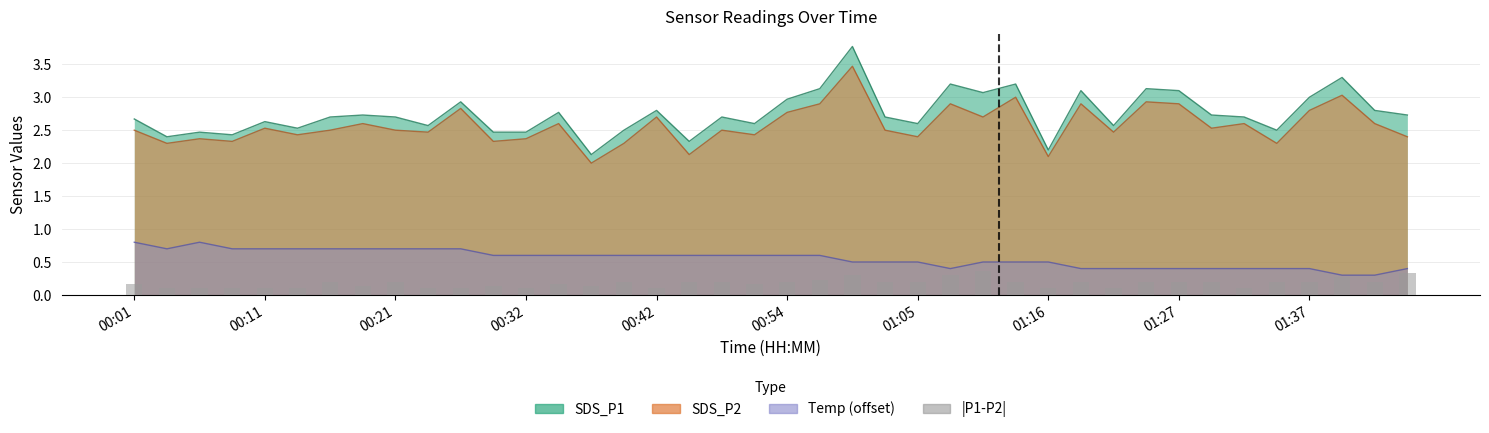

Is it true that the value at 13 is 0.1?

False